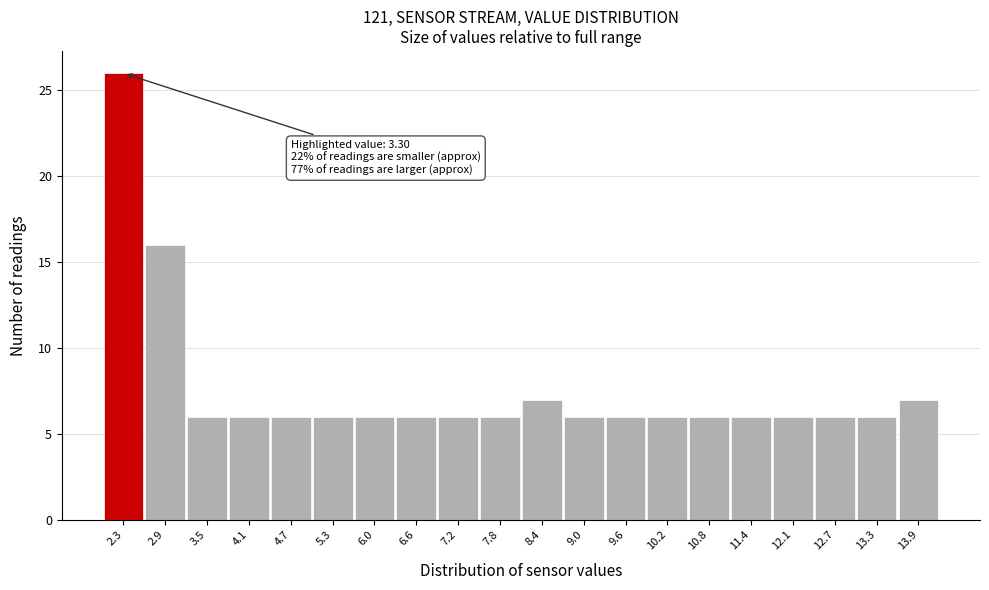

Reading left to right, extract all data points from this chart.

26	16	6	6	6	6	6	6	6	6	7	6	6	6	6	6	6	6	6	7